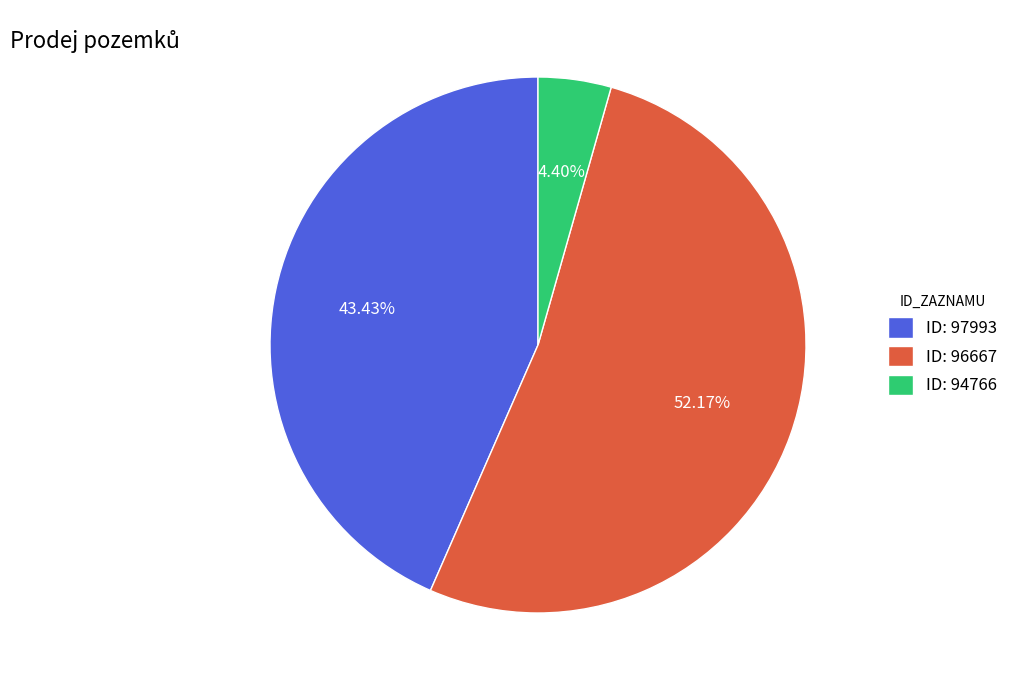

To the nearest percent, what is the difference between the largest and smallest slice percentages?

48%